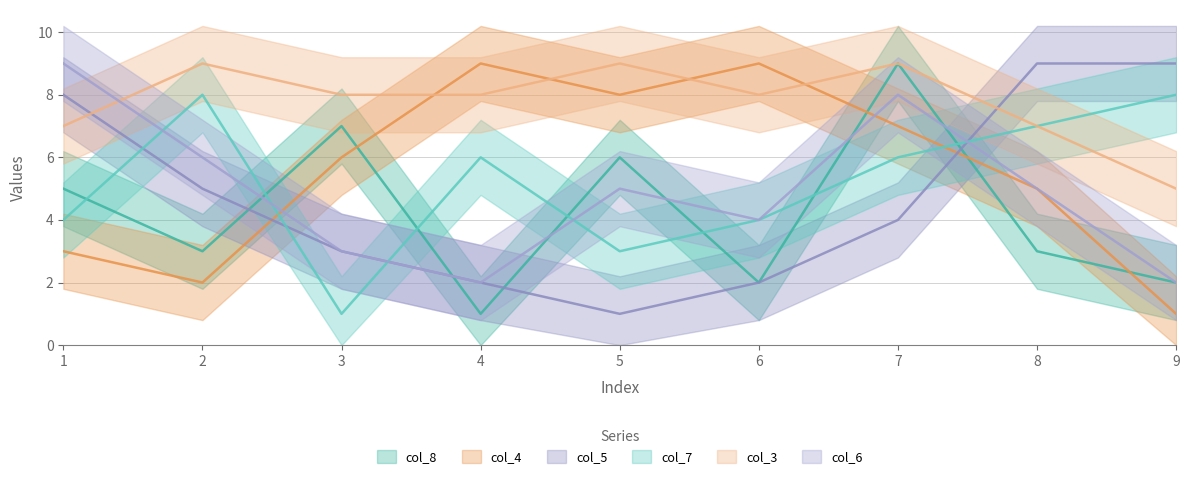

Is this an area chart (filled region under the line)?

No